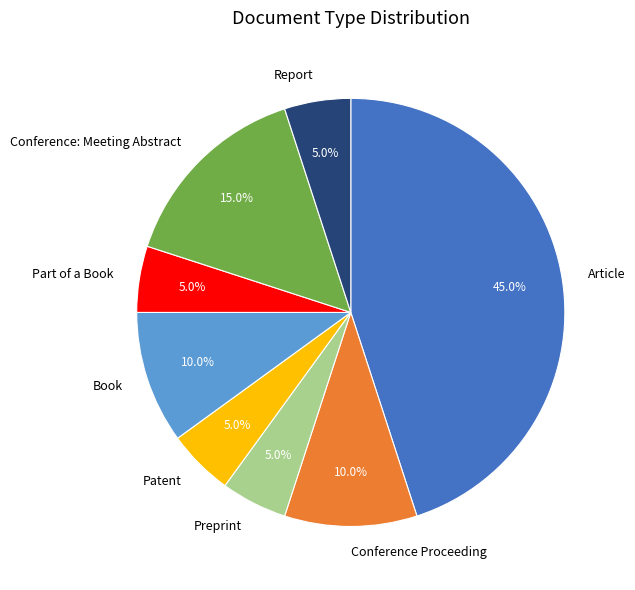

Which slice is the largest?

Article